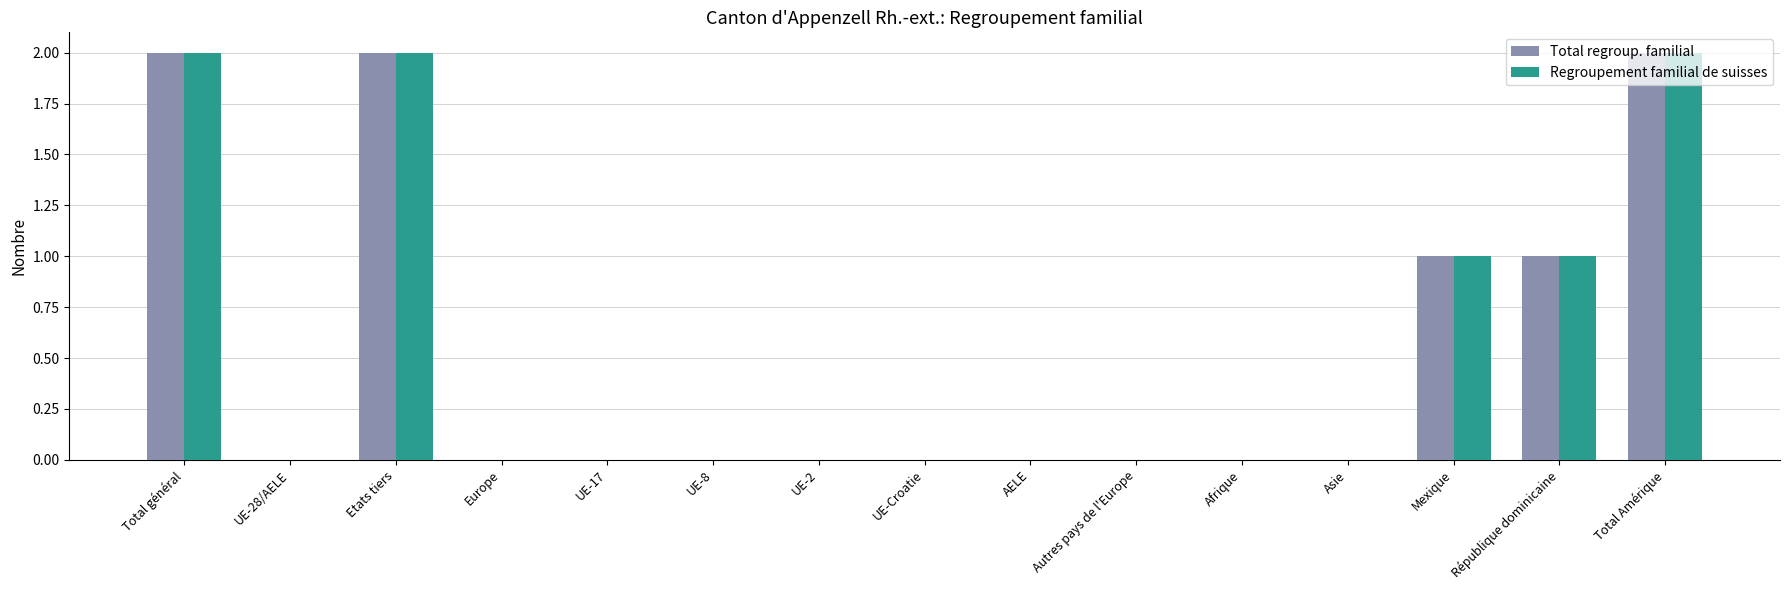

Count the Total regroup. familial values in the range 0 to 1.

12